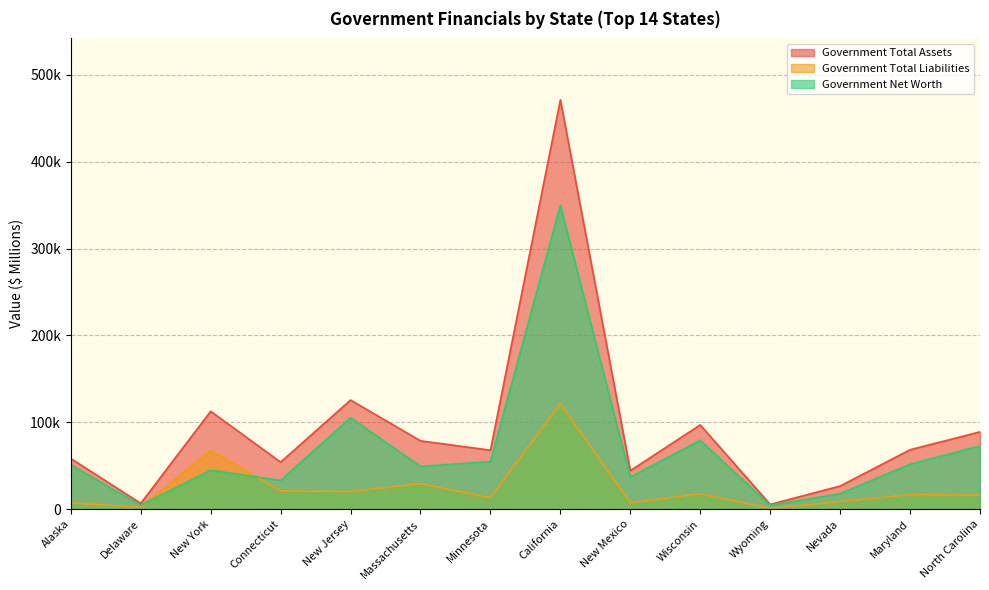

What is the greatest value displayed?

471272.0